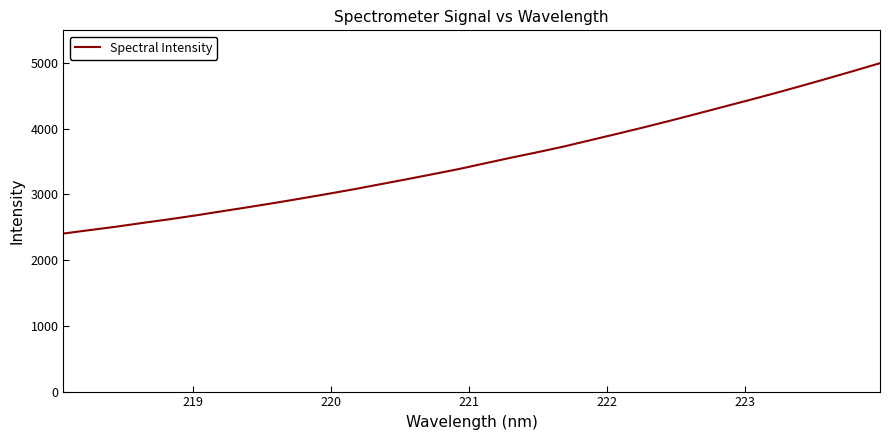

What is the difference between the maximum and minimum values?

2592.4